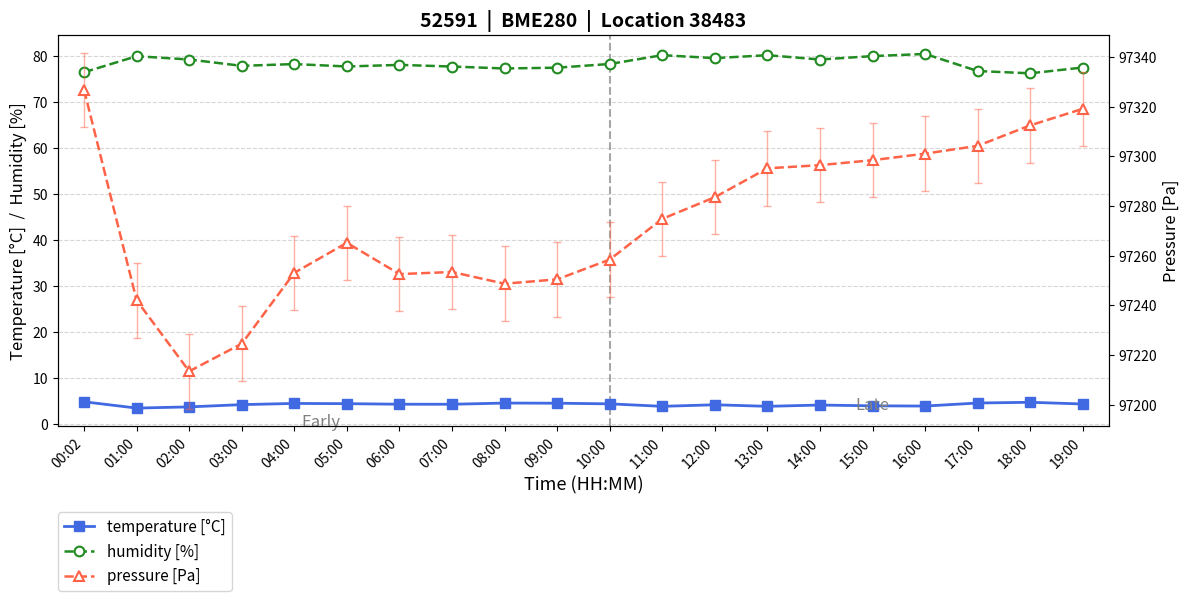

True or false: humidity [%] and pressure [Pa] intersect in this chart.

False